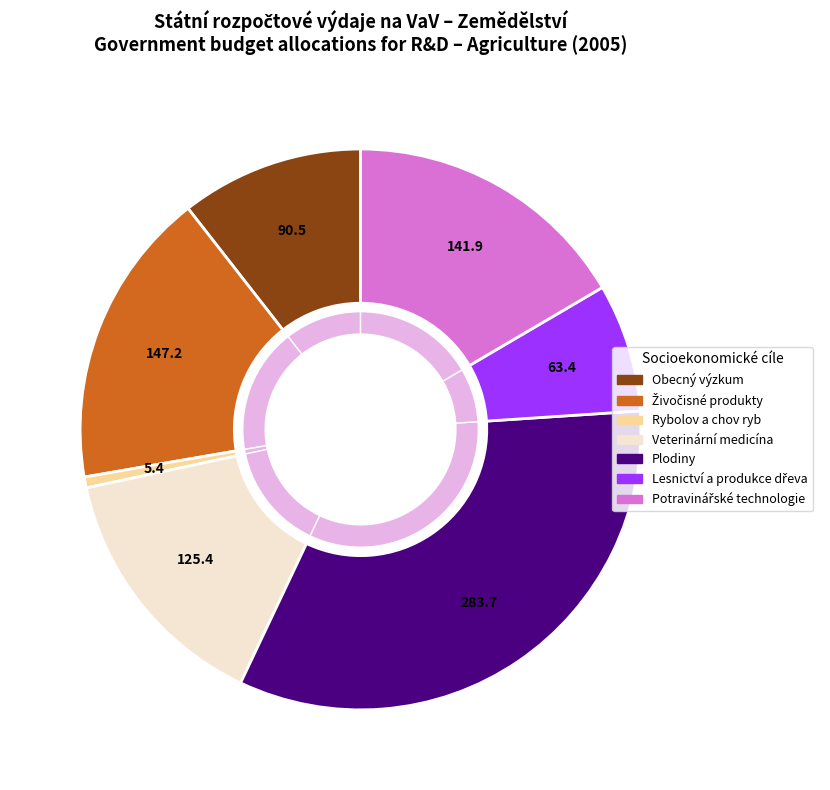

How many slices are in this pie chart?

7